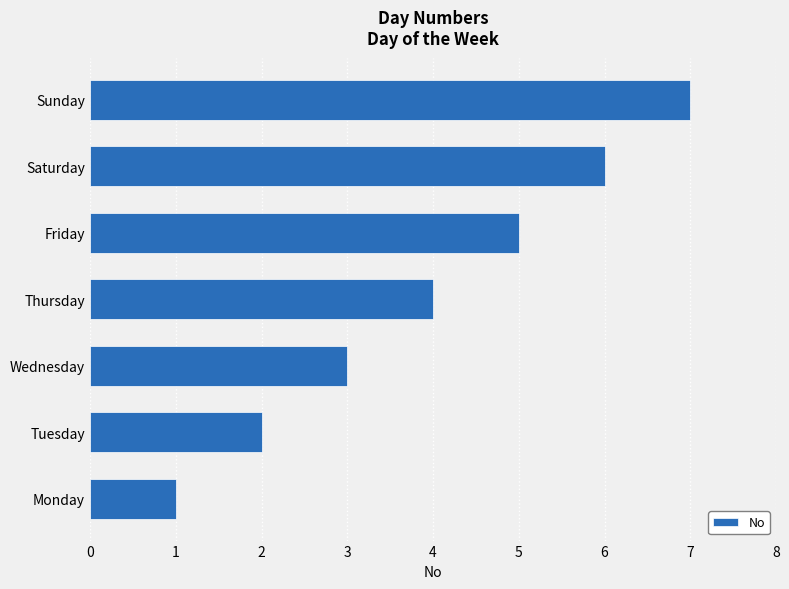

Where is the data nearest to the value 4?

Thursday